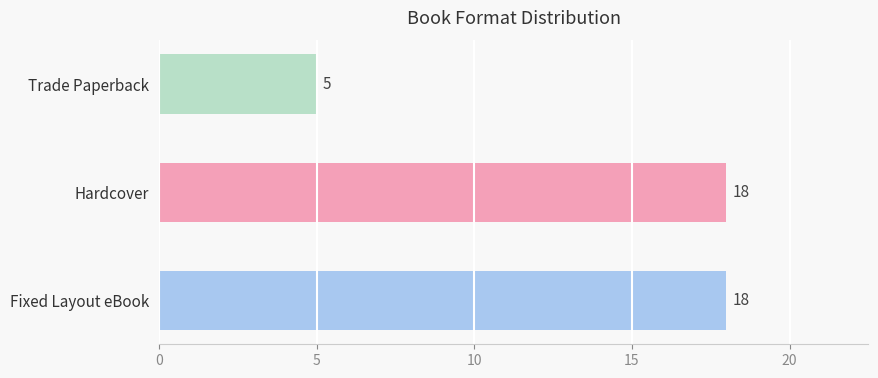

True or false: the data shows 25 at Fixed Layout eBook.

False